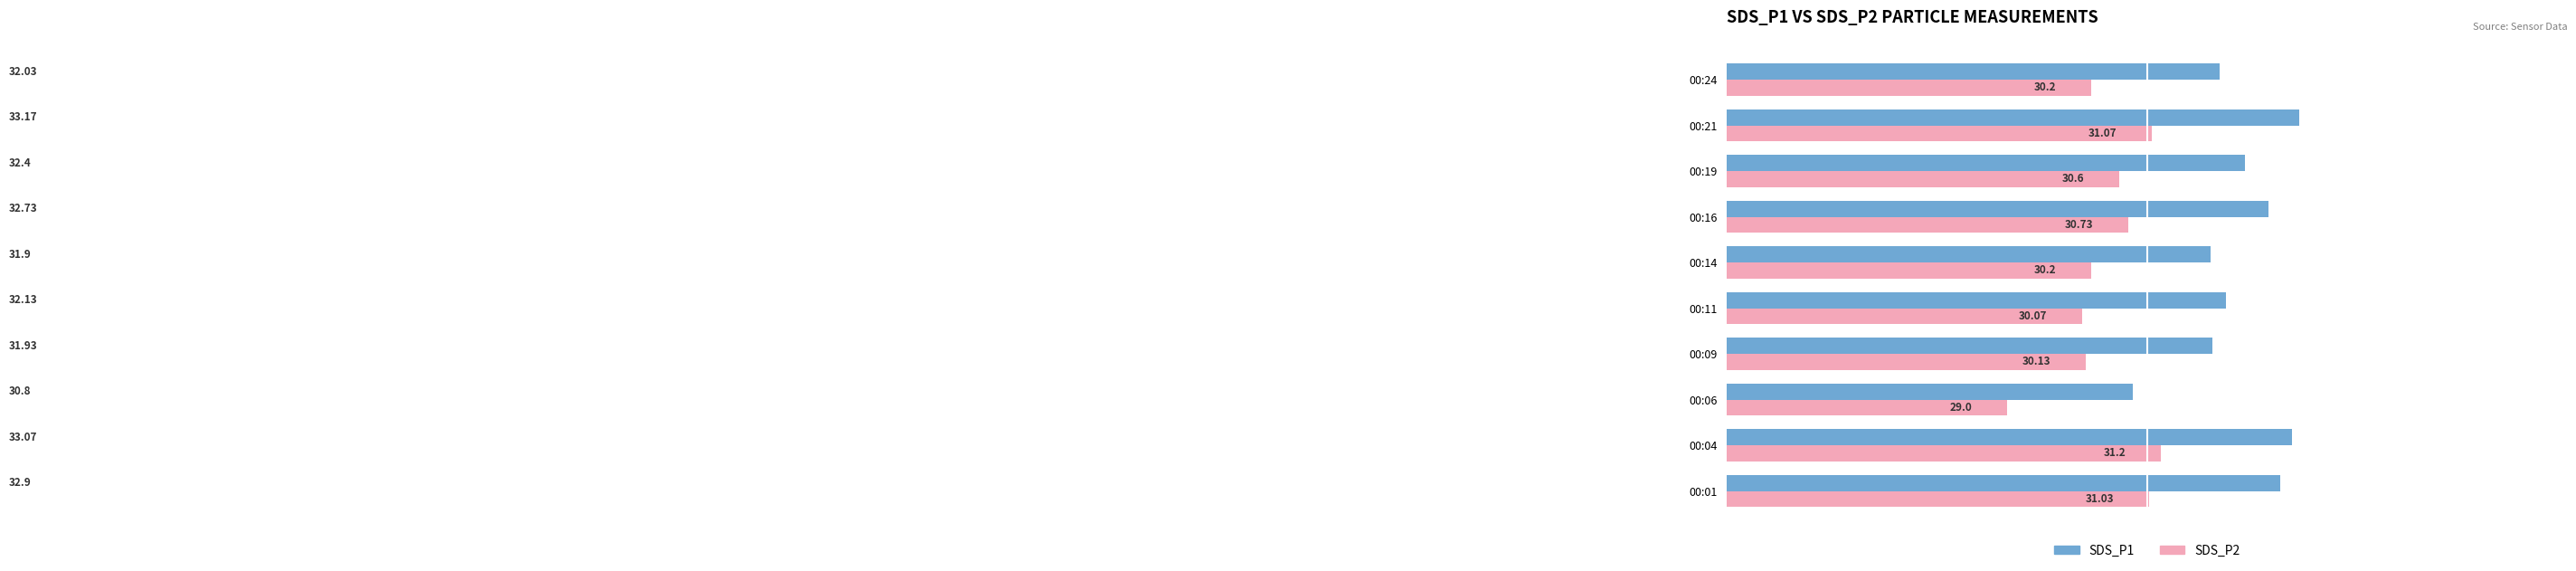

How many values in the SDS_P2 series are below 30?

1